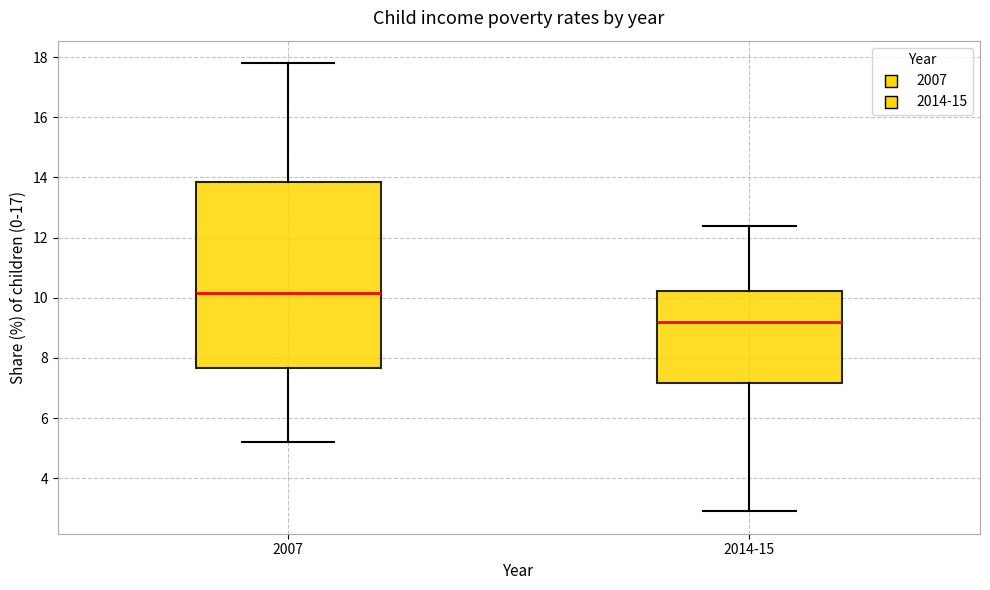

Which box has the lowest median line?

2014-15